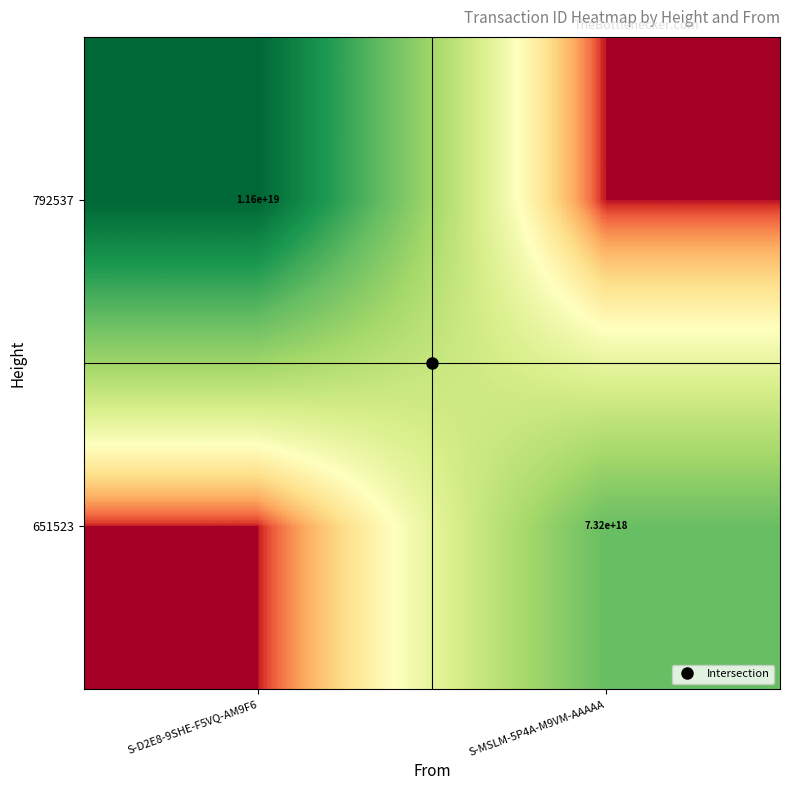

Which series has the largest range (max minus min)?

792537